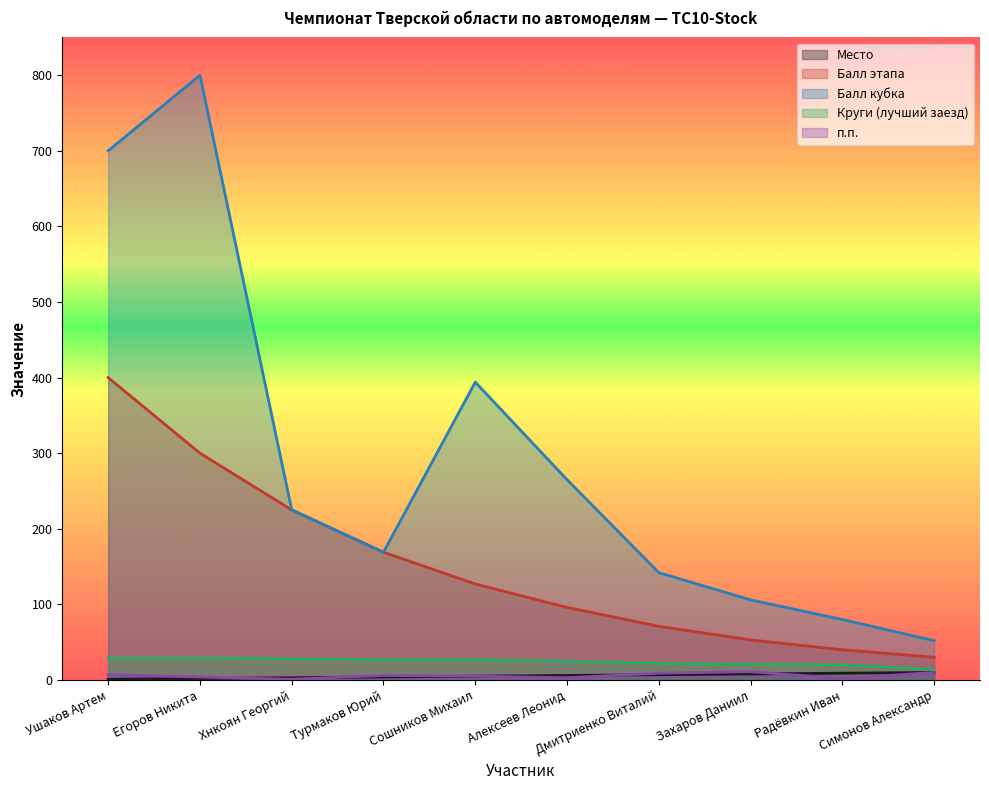

True or false: Балл кубка and Место intersect in this chart.

False